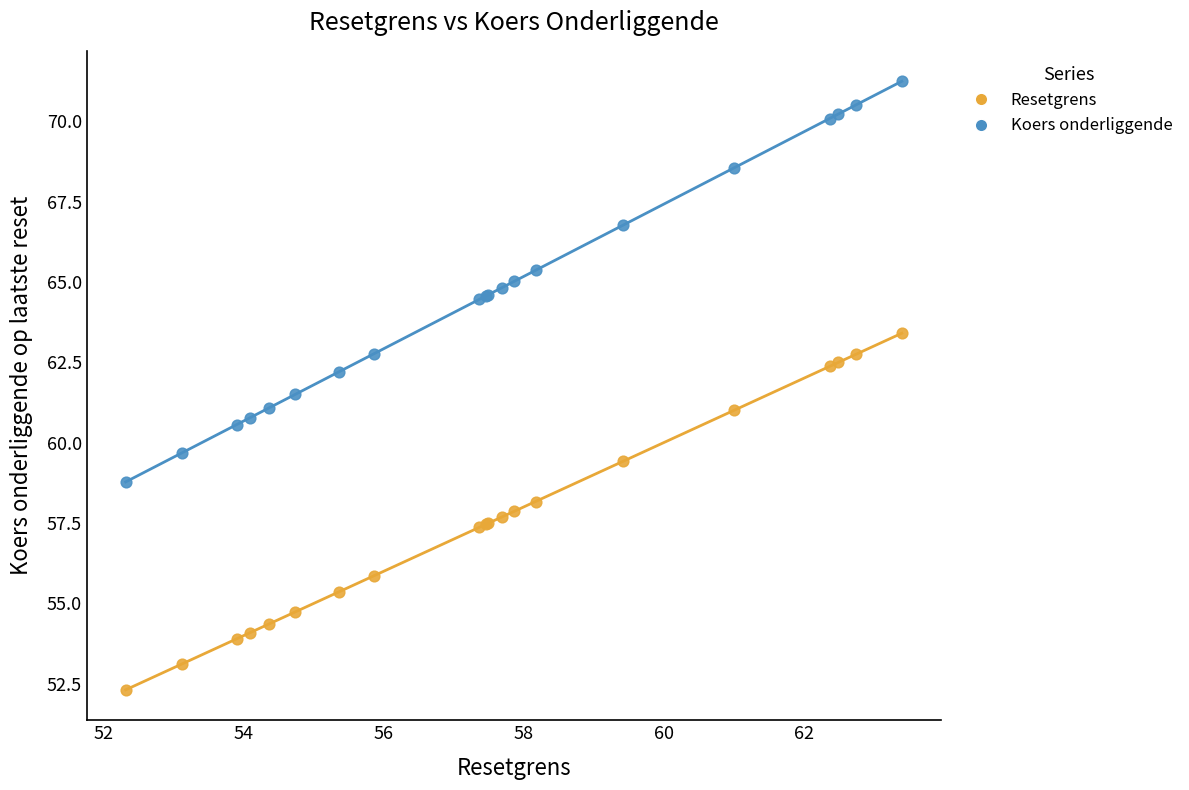

What are all the series names shown in the legend?

Resetgrens, Koers onderliggende